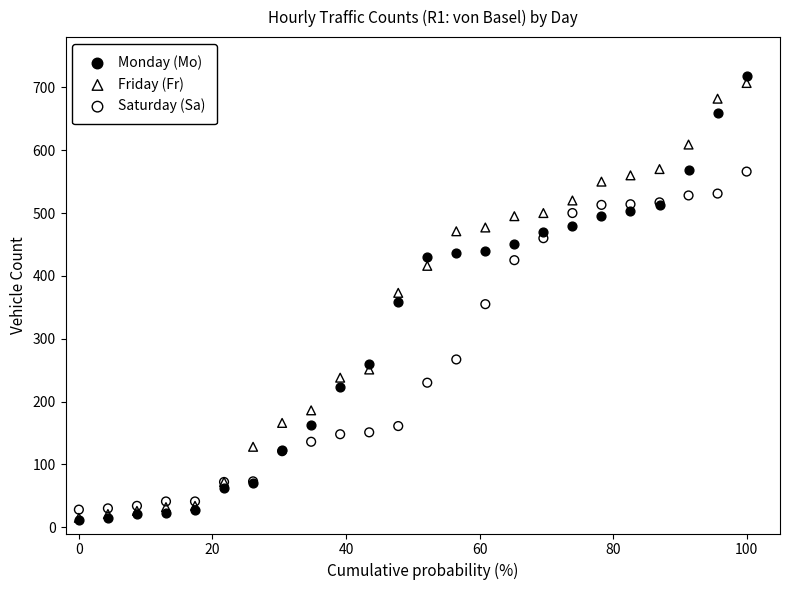

Which series reaches the maximum Y coordinate?

Monday (Mo)